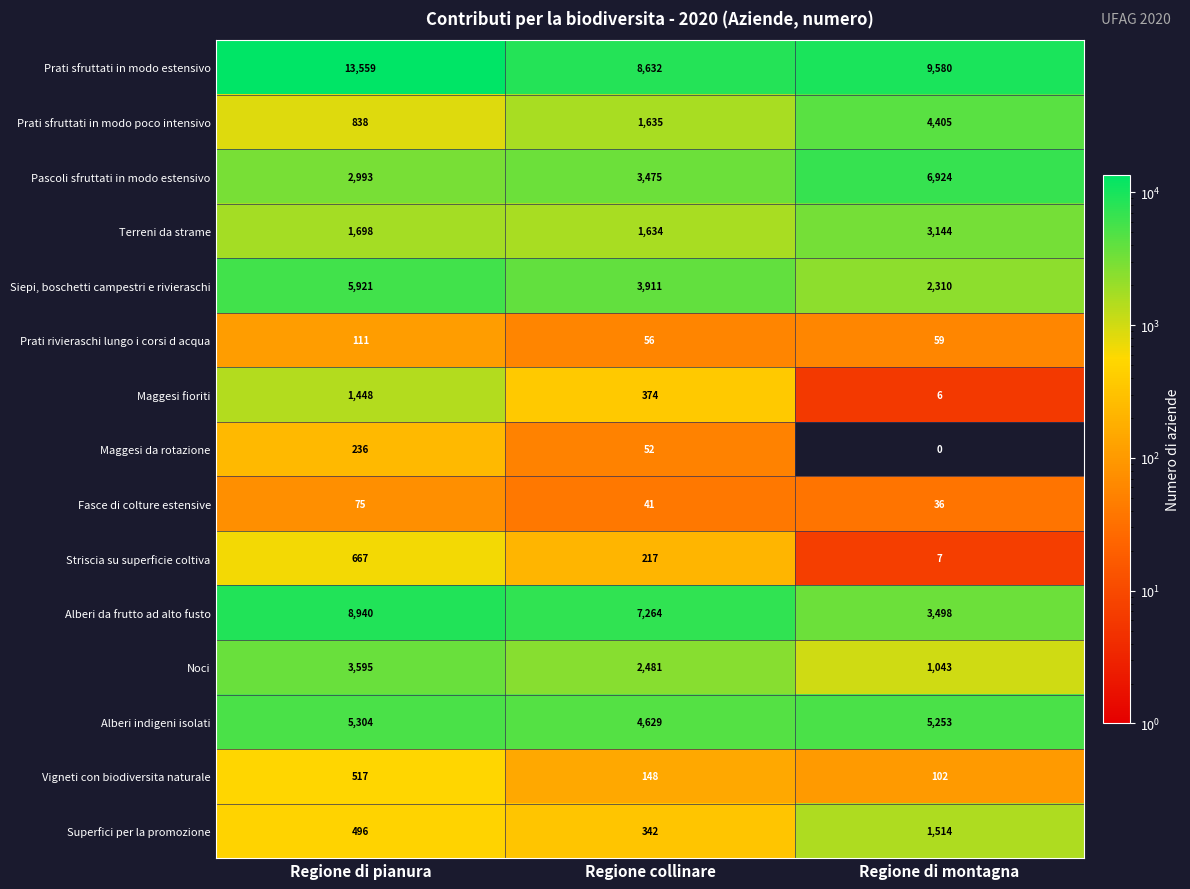

How many data points in Striscia su superficie coltiva are less than 217?

1